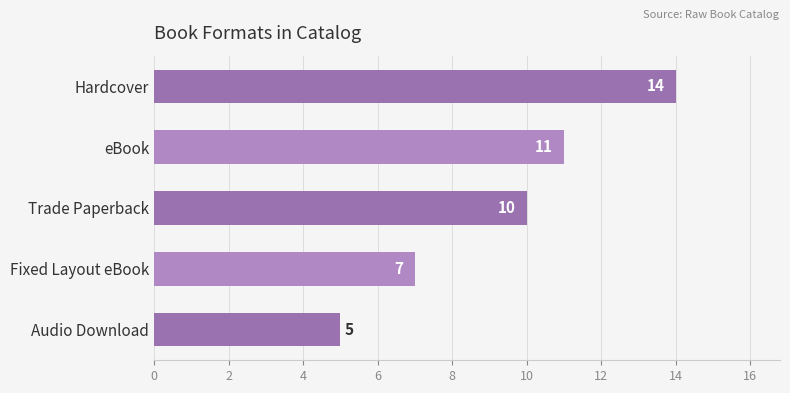

What is the greatest value displayed?

14